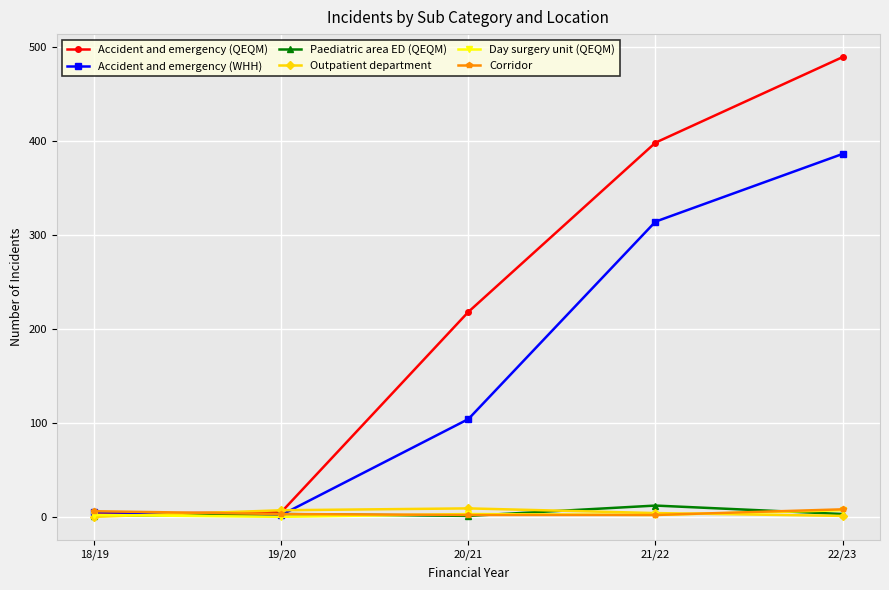

How many lines are shown in the chart?

6